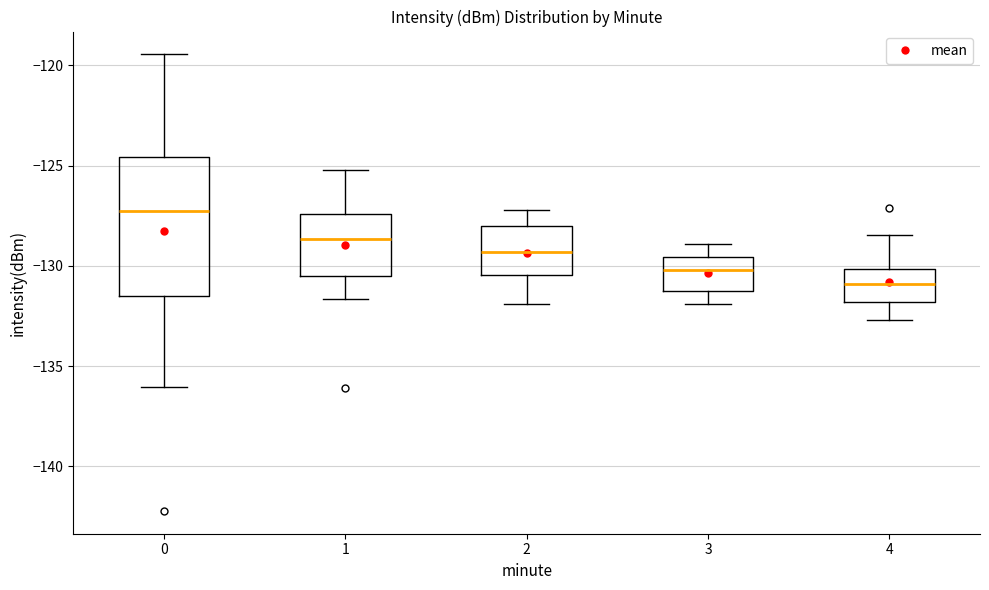

Reading left to right, read every box against the y-axis: the position of its median line, the range the box covers, and the ends of its whiskers. The values are not printed on the chart, so give them approximately, as read against the axis.

0: median -127.5, box -131.5 to -124.5, whiskers -136.0 to -119.5
1: median -128.5, box -130.5 to -127.5, whiskers -131.5 to -125.0
2: median -129.5, box -130.5 to -128.0, whiskers -132.0 to -127.0
3: median -130.0, box -131.0 to -129.5, whiskers -132.0 to -129.0
4: median -131.0, box -132.0 to -130.0, whiskers -132.5 to -128.5